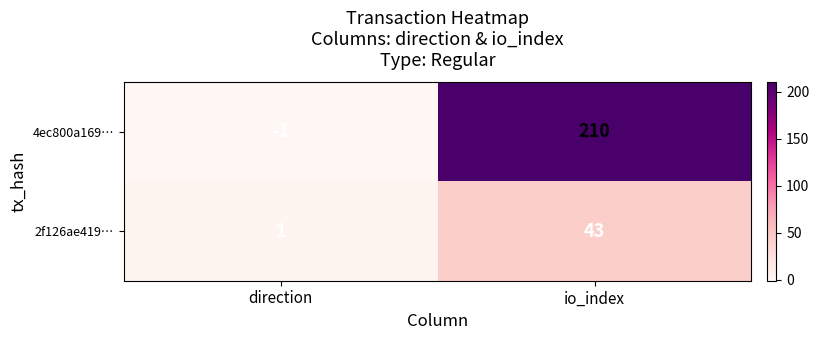

Count the number of categories in the chart.

2